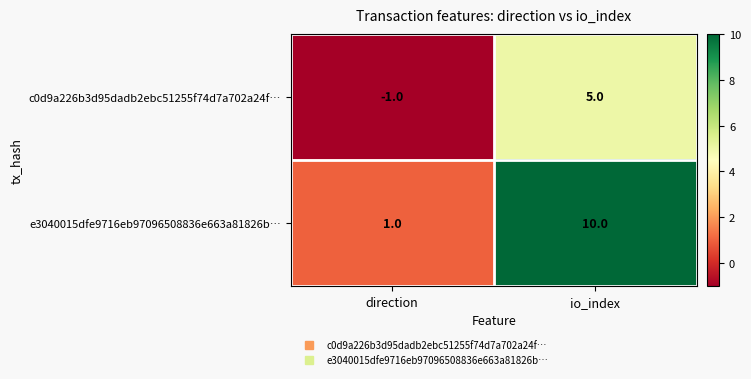

At which category is the sum across all series the highest?

io_index